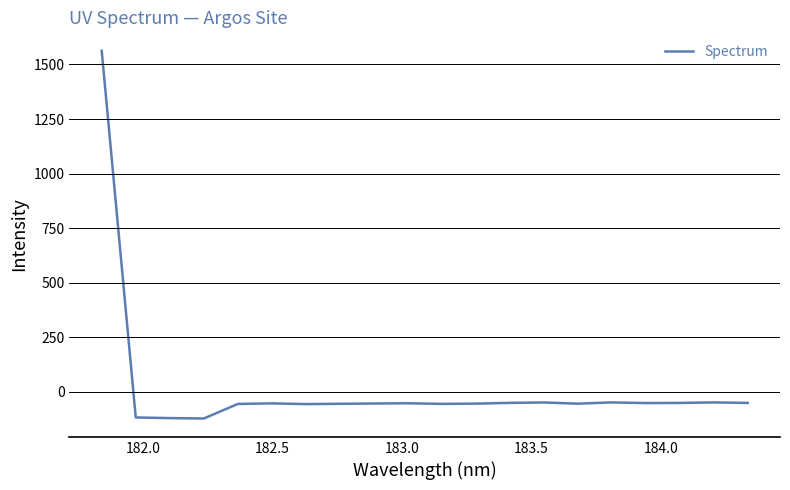

What is the difference between the maximum and minimum values?

1685.3